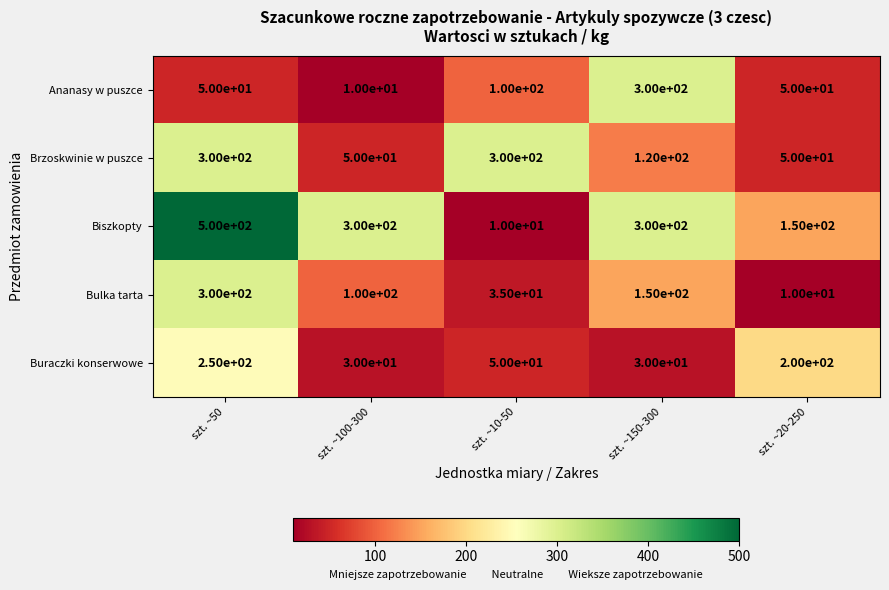

What is the minimum value shown in the chart?

10